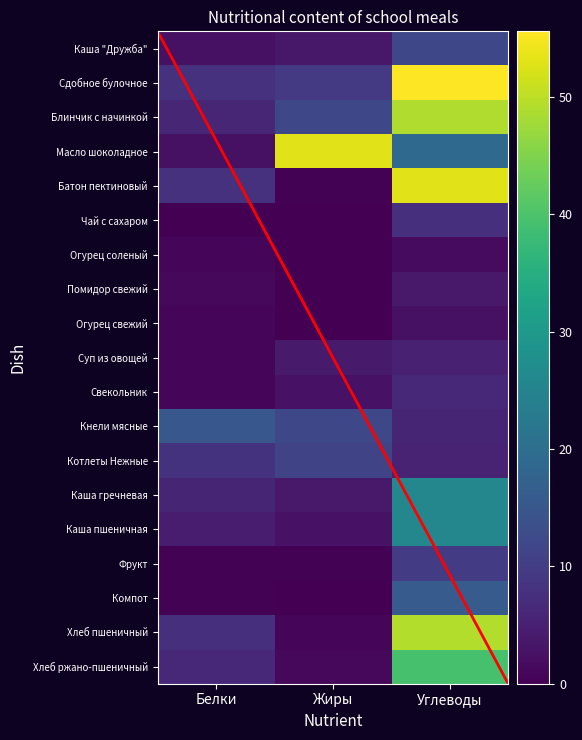

What is the greatest value displayed?

55.6